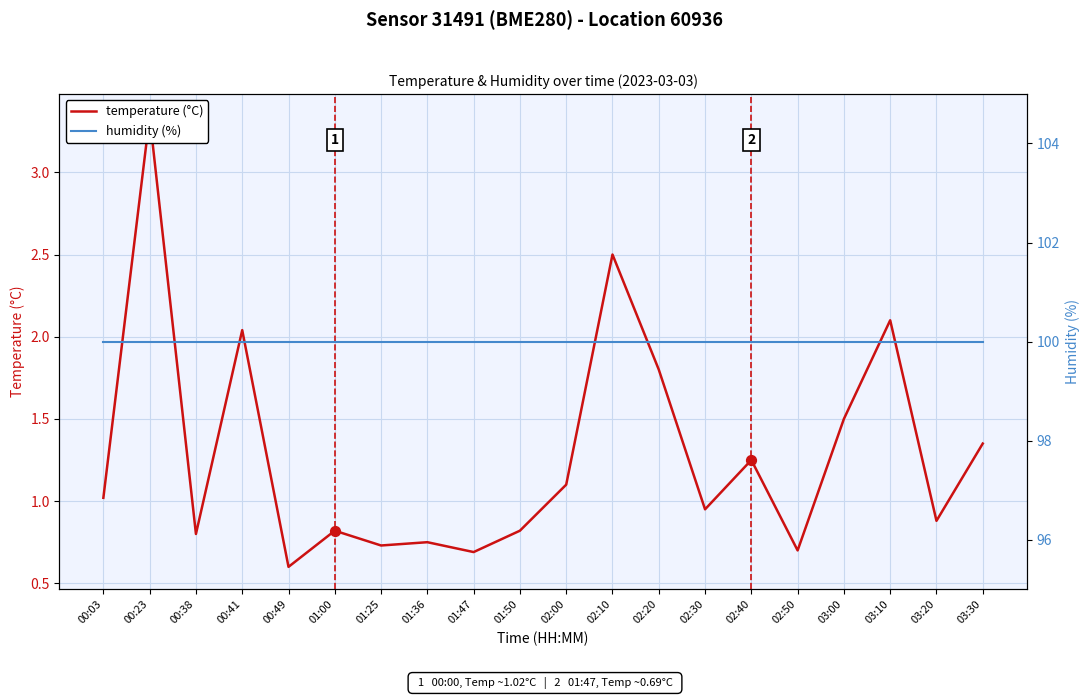

What is the total value across all series at 03:00?

101.5